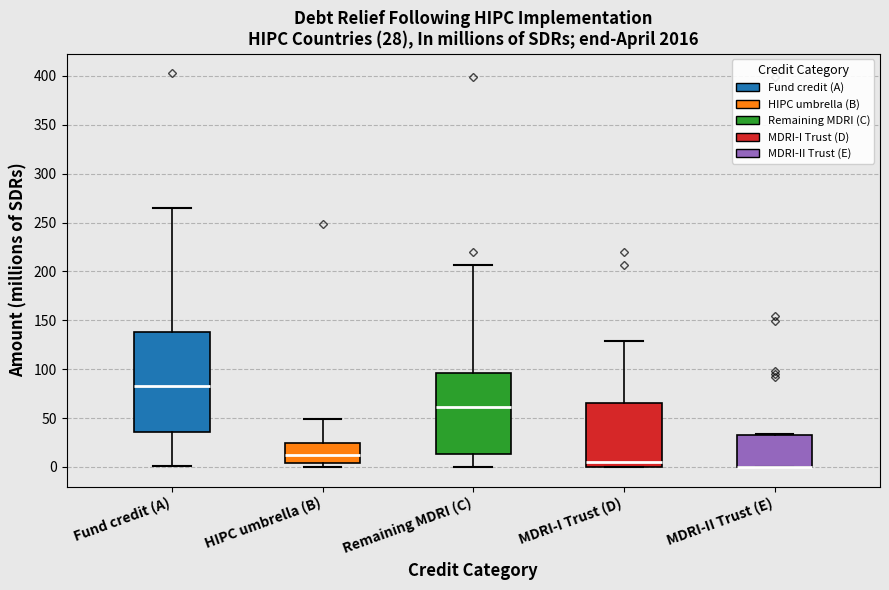

Comparing the boxes themselves (not the whiskers), which one is the tallest?

Fund credit (A)